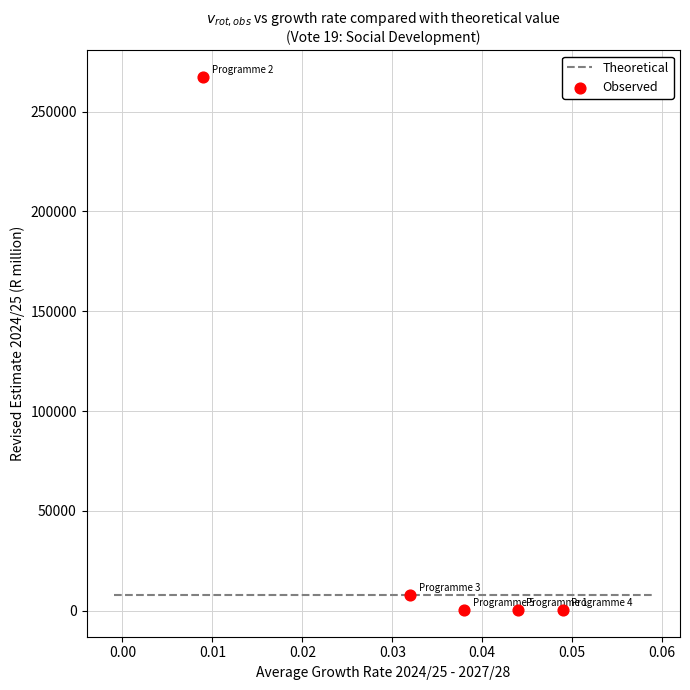

What Y value in the scatter plot is closest to 133814?

7836.6